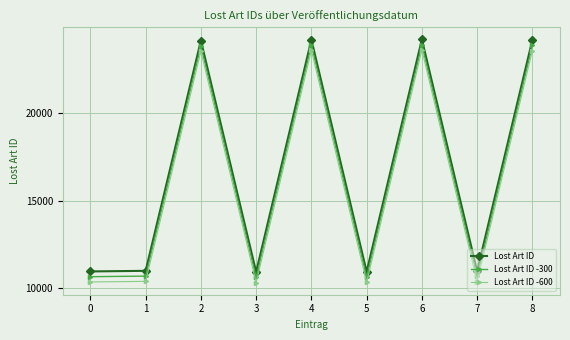

At 5, list the series in order from largest to smallest.

Lost Art ID, Lost Art ID -300, Lost Art ID -600